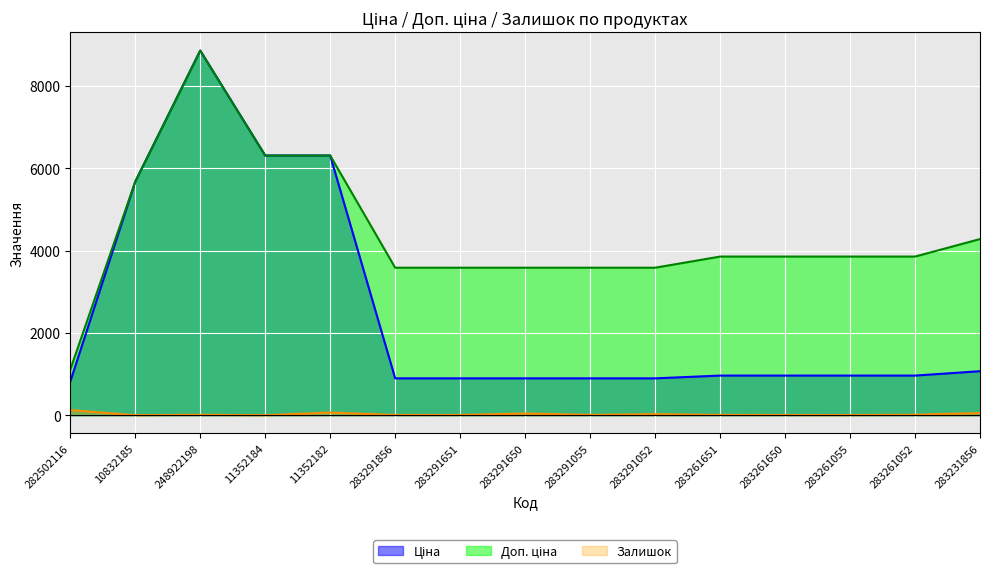

True or false: Доп. ціна and Залишок intersect in this chart.

False